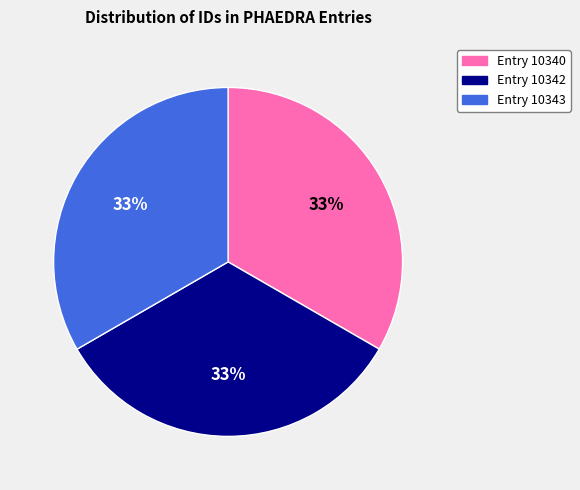

True or false: Entry 10343 accounts for 23% of the total.

False